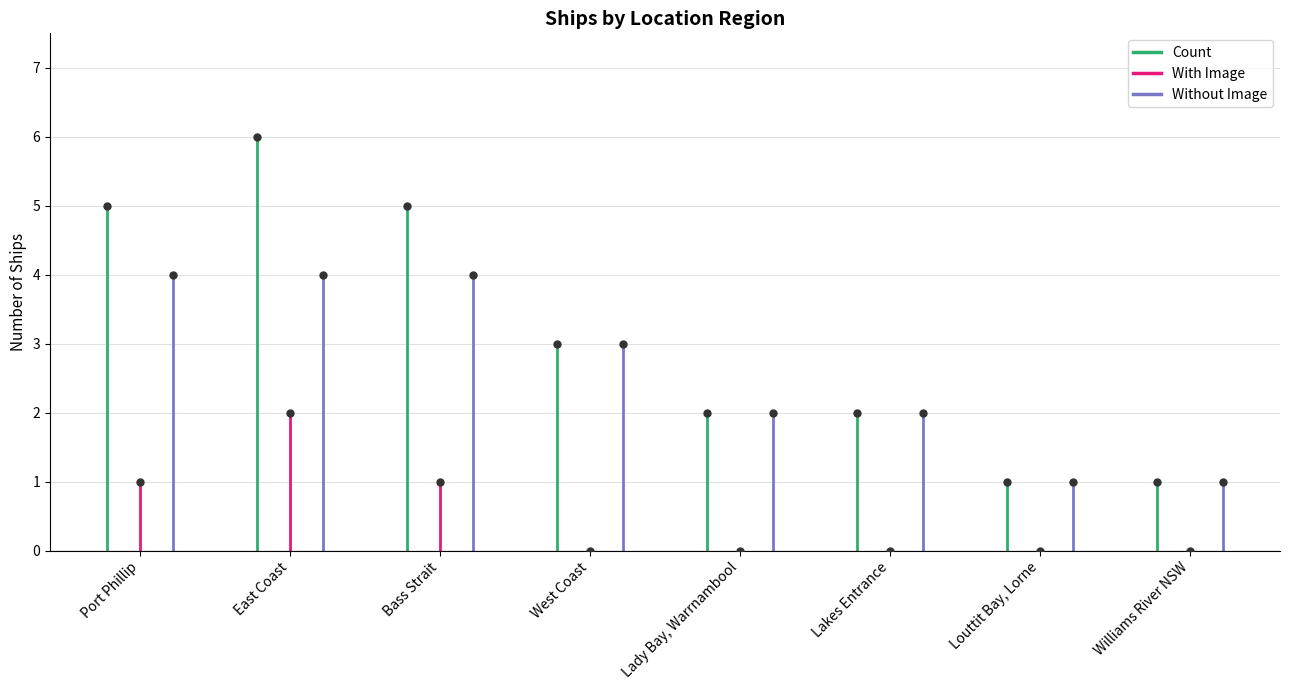

The Count series shows 1 at Williams River NSW. True or false?

True